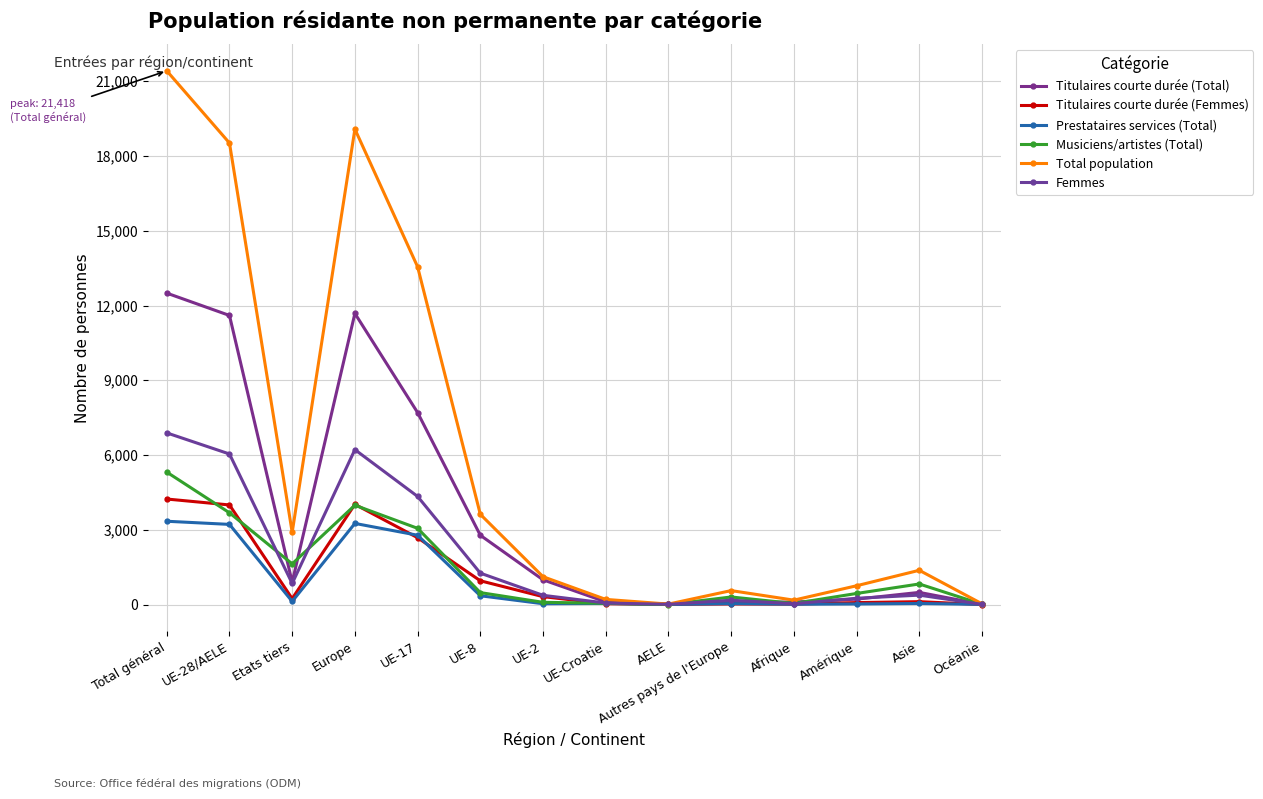

At which label does Titulaires courte durée (Total) reach its minimum?

Océanie